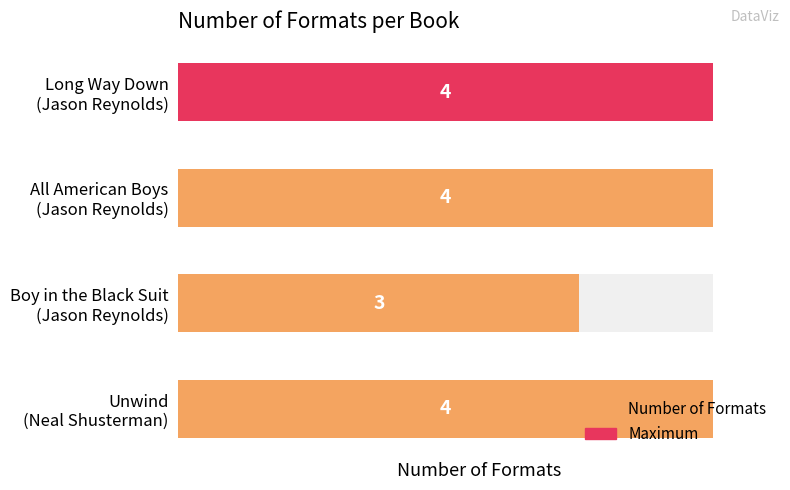

What is the ratio of the value at All American Boys (Jason Reynolds) to the value at Boy in the Black Suit (Jason Reynolds)?

1.3